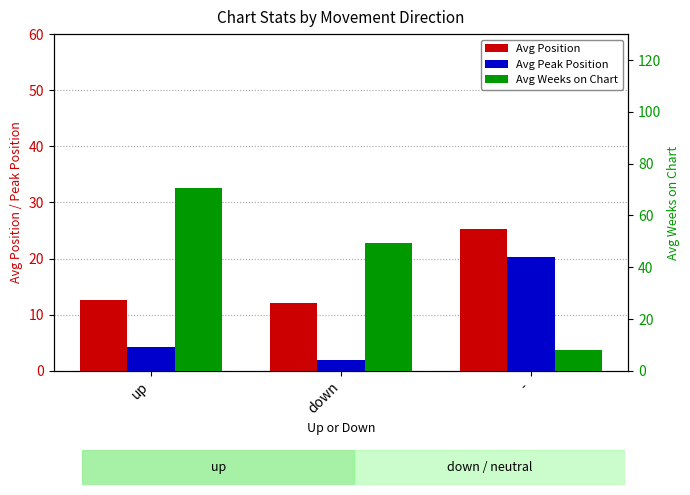

At how many categories does at least one series exceed 43?

2